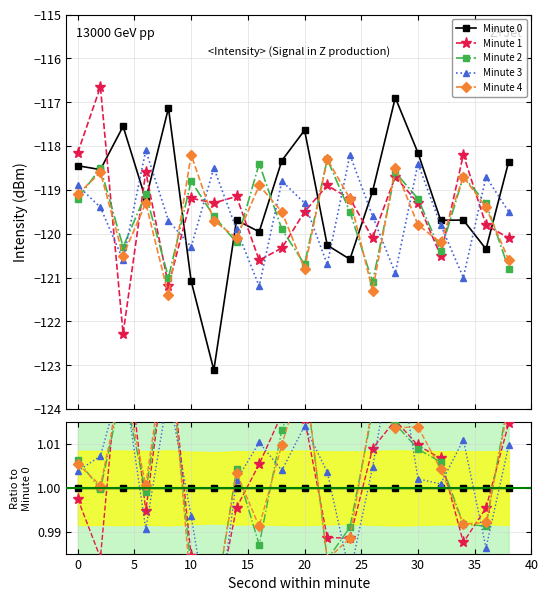

At how many categories does at least one series exceed 0?

20